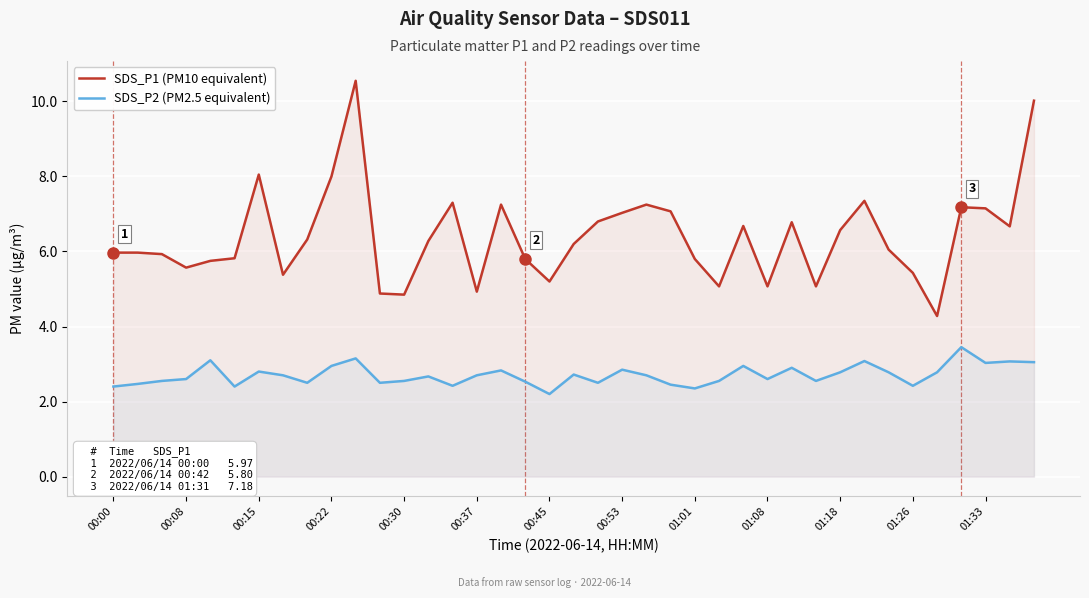

Reading left to right, extract all data points from this chart.

SDS_P1 (PM10 equivalent): 6.0	6.0	5.9	5.6	5.8	5.8	8.1	5.4	6.3	8.0	10.6	4.9	4.8	6.3	7.3	4.9	7.2	5.8	5.2	6.2	6.8	7.0	7.2	7.1	5.8	5.1	6.7	5.1	6.8	5.1	6.6	7.3	6.0	5.4	4.3	7.2	7.2	6.7	10.0
SDS_P2 (PM2.5 equivalent): 2.4	2.5	2.5	2.6	3.1	2.4	2.8	2.7	2.5	3.0	3.1	2.5	2.5	2.7	2.4	2.7	2.8	2.5	2.2	2.7	2.5	2.9	2.7	2.5	2.4	2.5	3.0	2.6	2.9	2.5	2.8	3.1	2.8	2.4	2.8	3.5	3.0	3.1	3.0